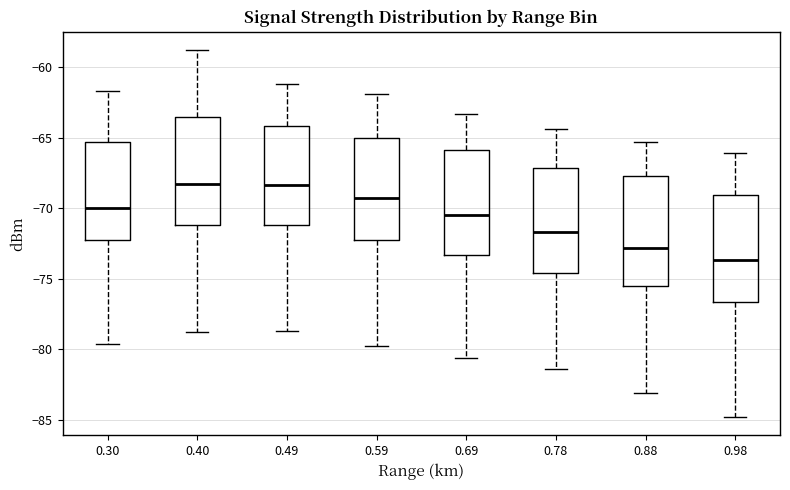

Which box's median line is the lowest?

0.98